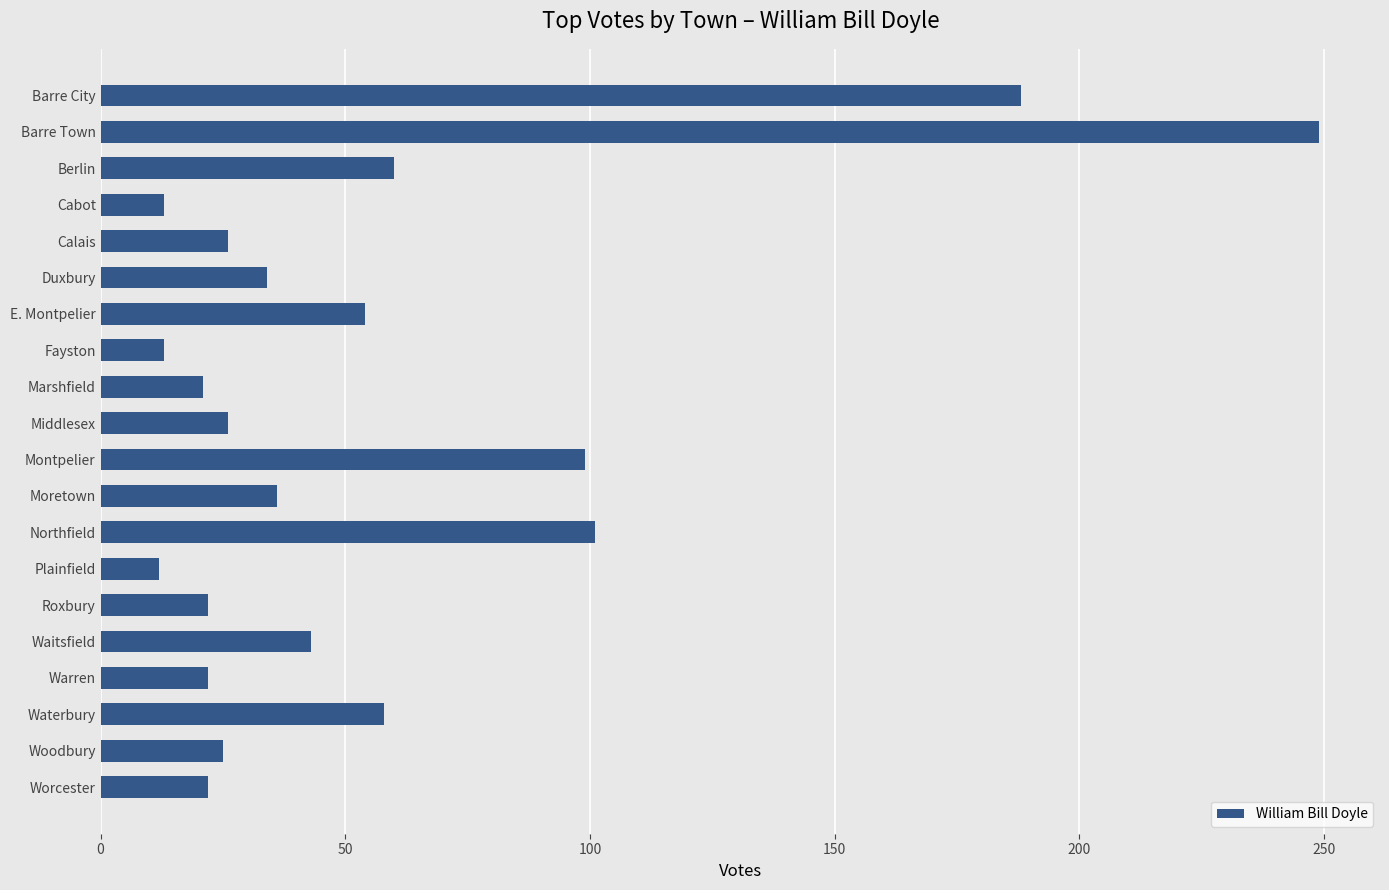

What is the average value?

56